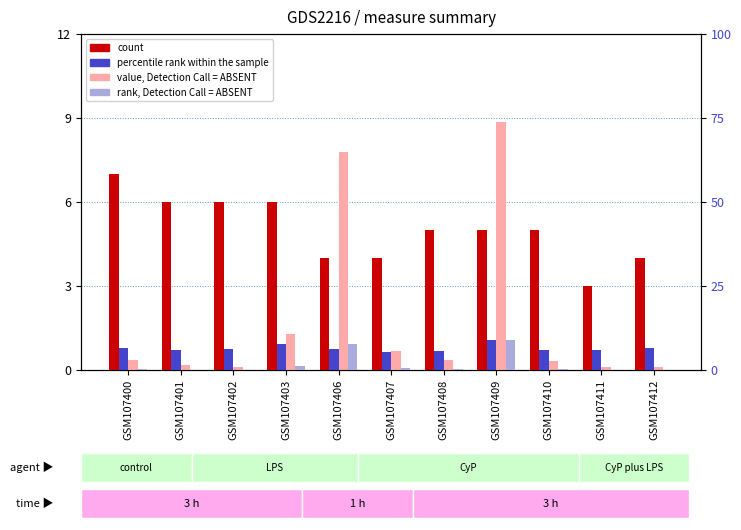

What is the value of the value, Detection Call = ABSENT bar at the 4th from the left?

1.3